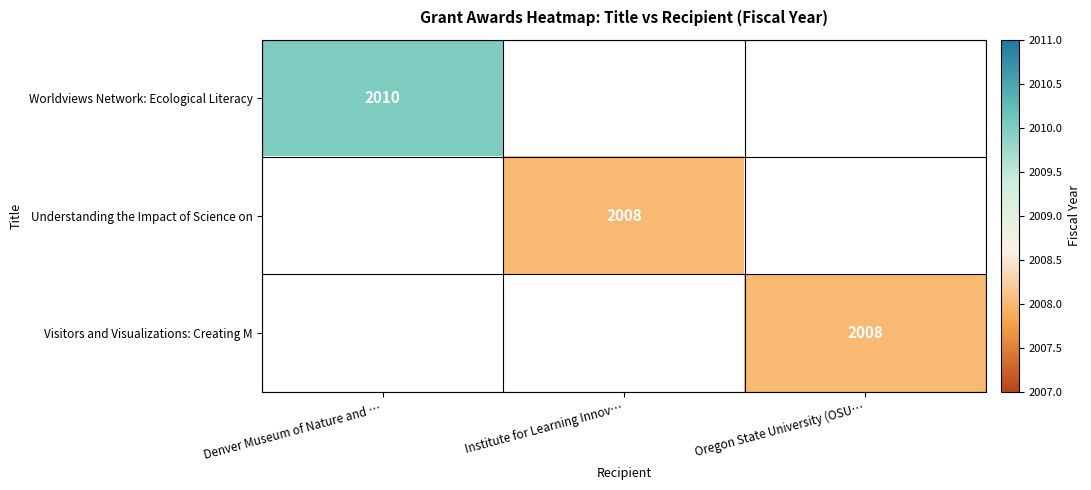

Which label corresponds to the largest value in the chart?

Denver Museum of Nature and …